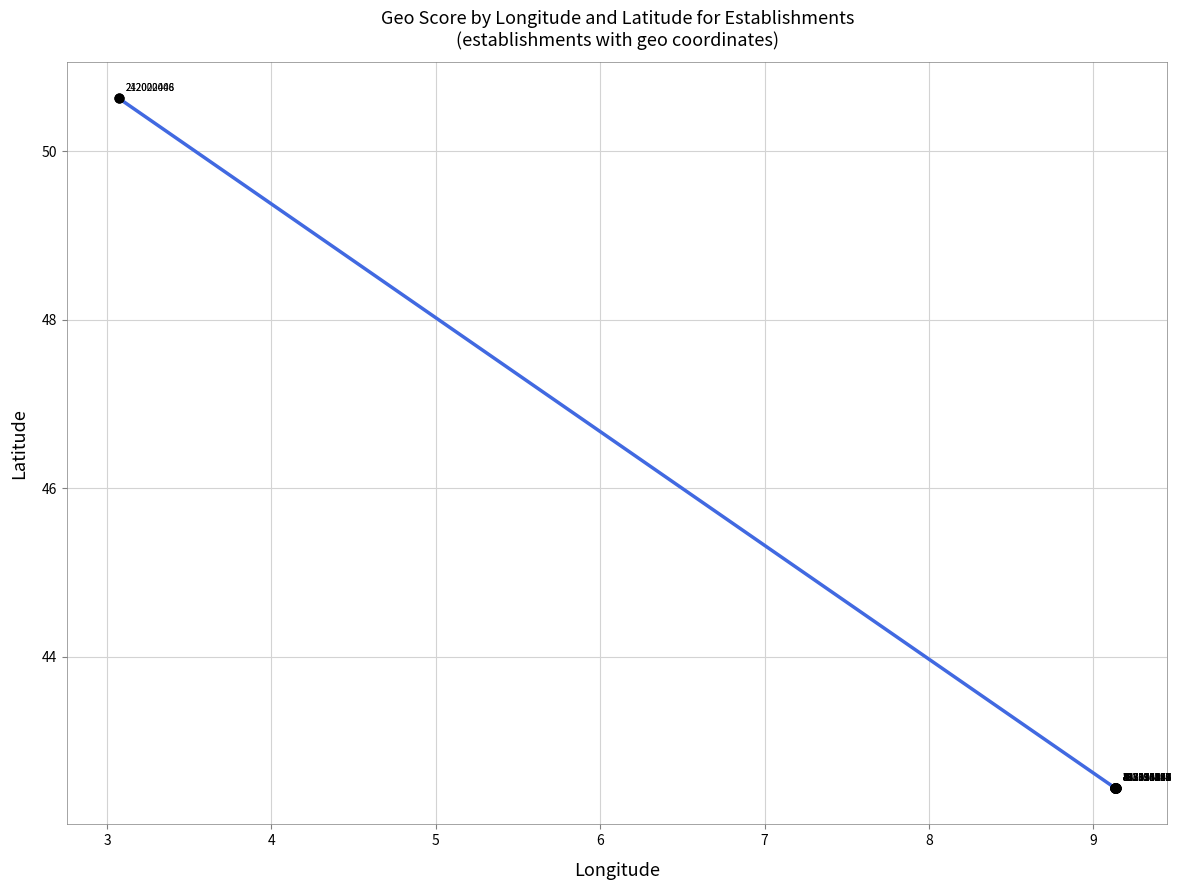

What Y value in the scatter plot is closest to 46?

42.4